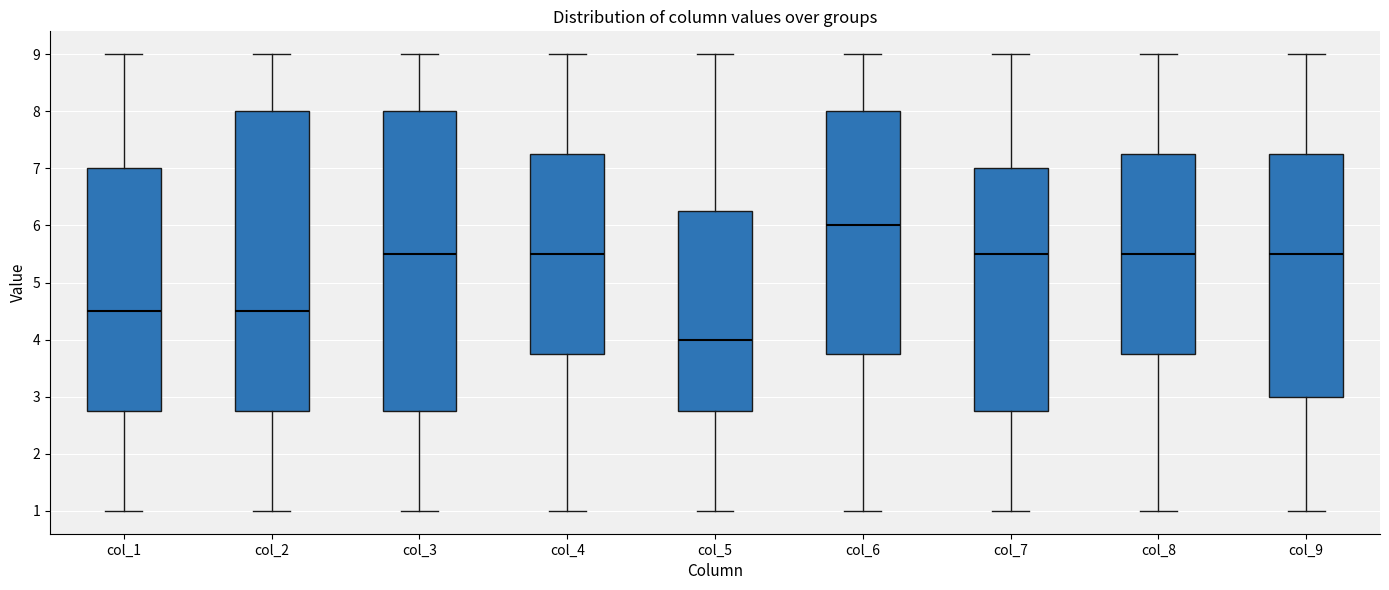

Reading left to right, transcribe this box plot: for each box, give where its median line is, the range the box spans, and where its two whiskers end, as read against the y-axis. The values are not printed on the chart, so give them approximately, as read against the axis.

col_1: median 4.5, box 2.8 to 7.0, whiskers 1.0 to 9.0
col_2: median 4.5, box 2.8 to 8.0, whiskers 1.0 to 9.0
col_3: median 5.5, box 2.8 to 8.0, whiskers 1.0 to 9.0
col_4: median 5.5, box 3.8 to 7.3, whiskers 1.0 to 9.0
col_5: median 4.0, box 2.8 to 6.3, whiskers 1.0 to 9.0
col_6: median 6.0, box 3.8 to 8.0, whiskers 1.0 to 9.0
col_7: median 5.5, box 2.8 to 7.0, whiskers 1.0 to 9.0
col_8: median 5.5, box 3.8 to 7.3, whiskers 1.0 to 9.0
col_9: median 5.5, box 3.0 to 7.3, whiskers 1.0 to 9.0